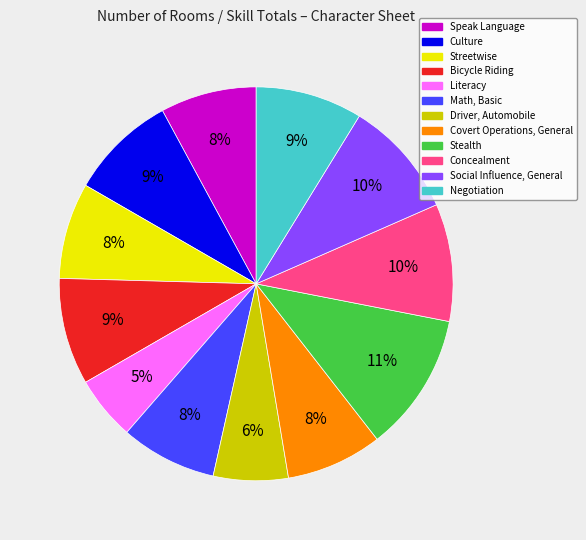

What is the ratio of the value at Negotiation to the value at Culture?

1.0